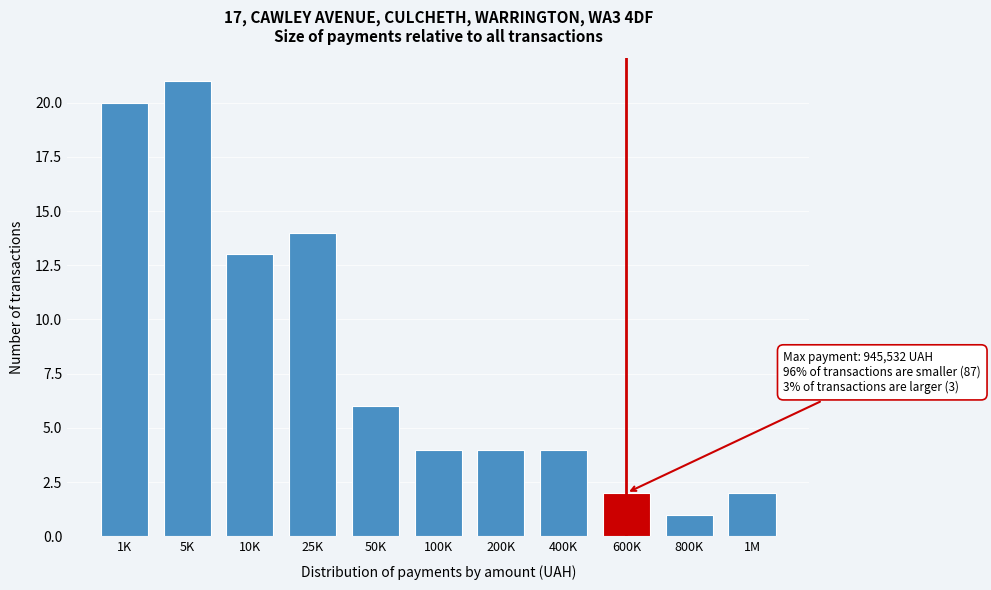

Reading left to right, extract all data points from this chart.

1K=20	5K=21	10K=13	25K=14	50K=6	100K=4	200K=4	400K=4	600K=2	800K=1	1M=2